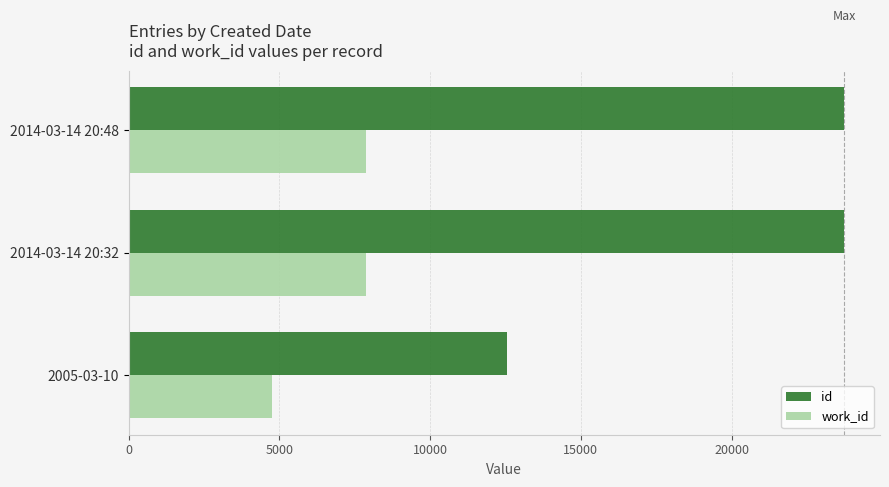

Where is id nearest to the value 18148?

2014-03-14 20:32